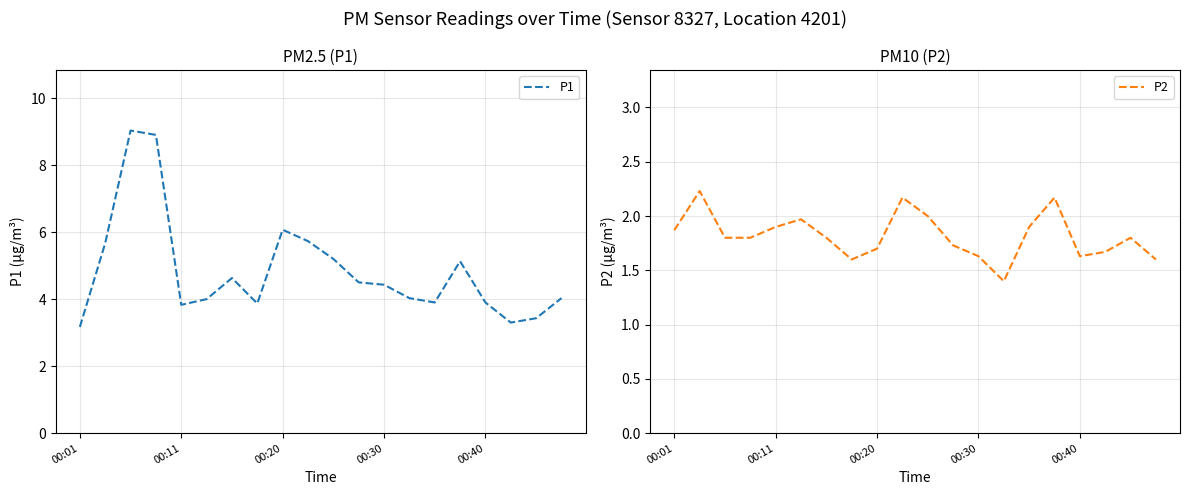

What is the highest value of the P2 series?

2.2